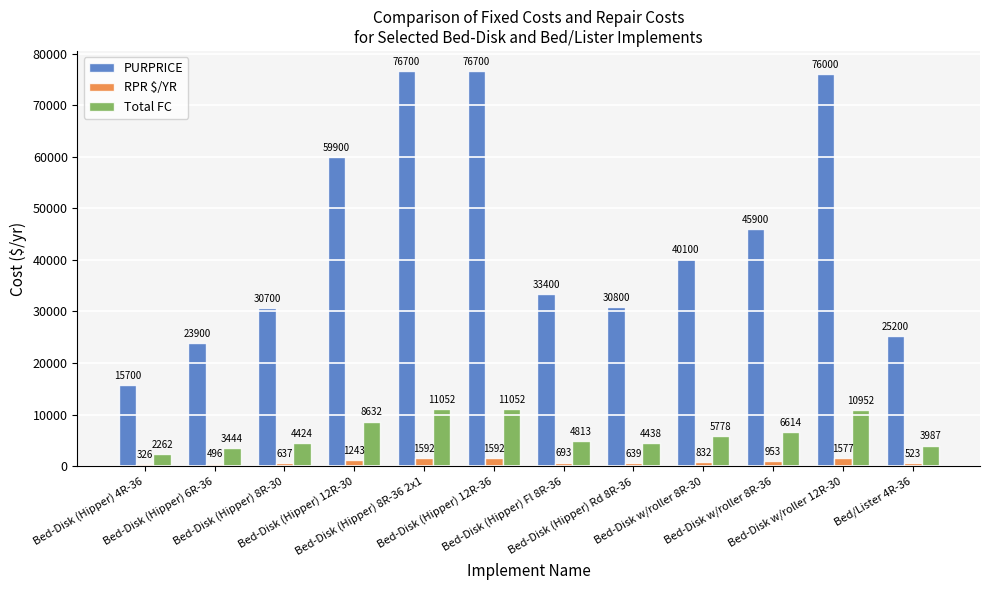

How many data points in PURPRICE are less than 40100?

6